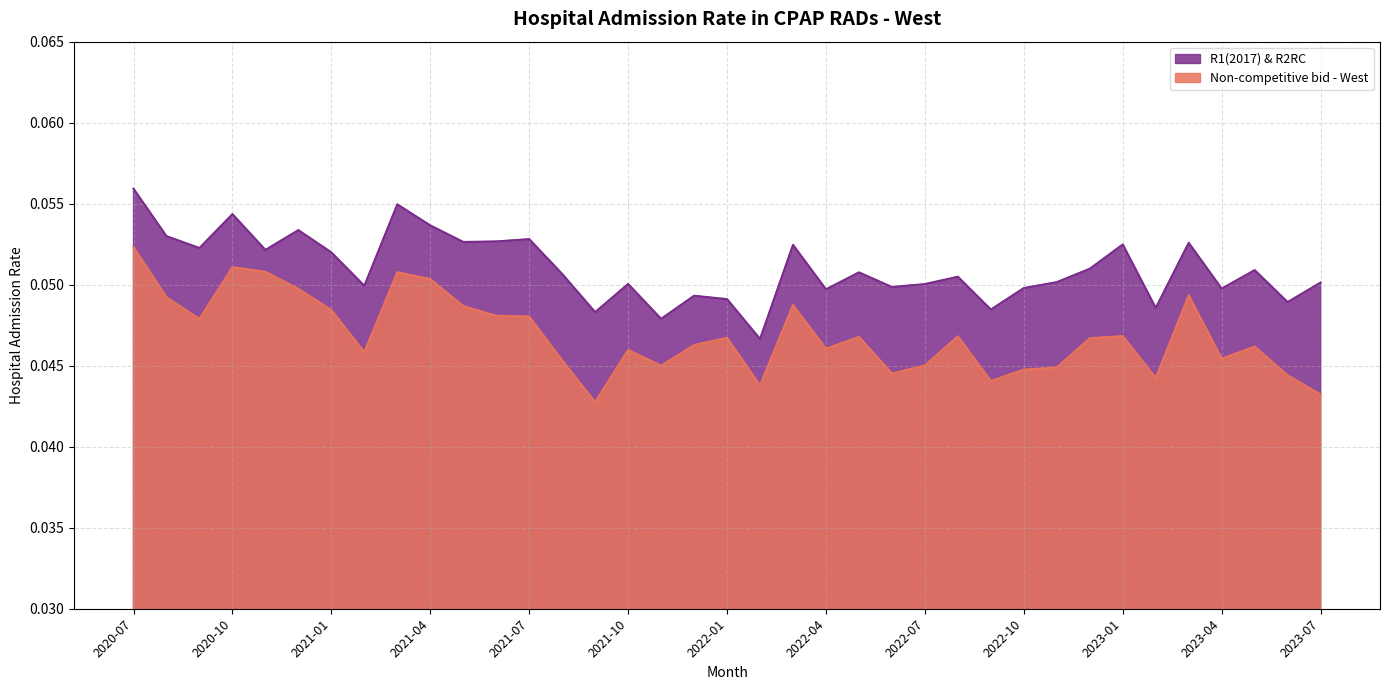

True or false: Non-competitive bid - West and R1(2017) & R2RC intersect in this chart.

False